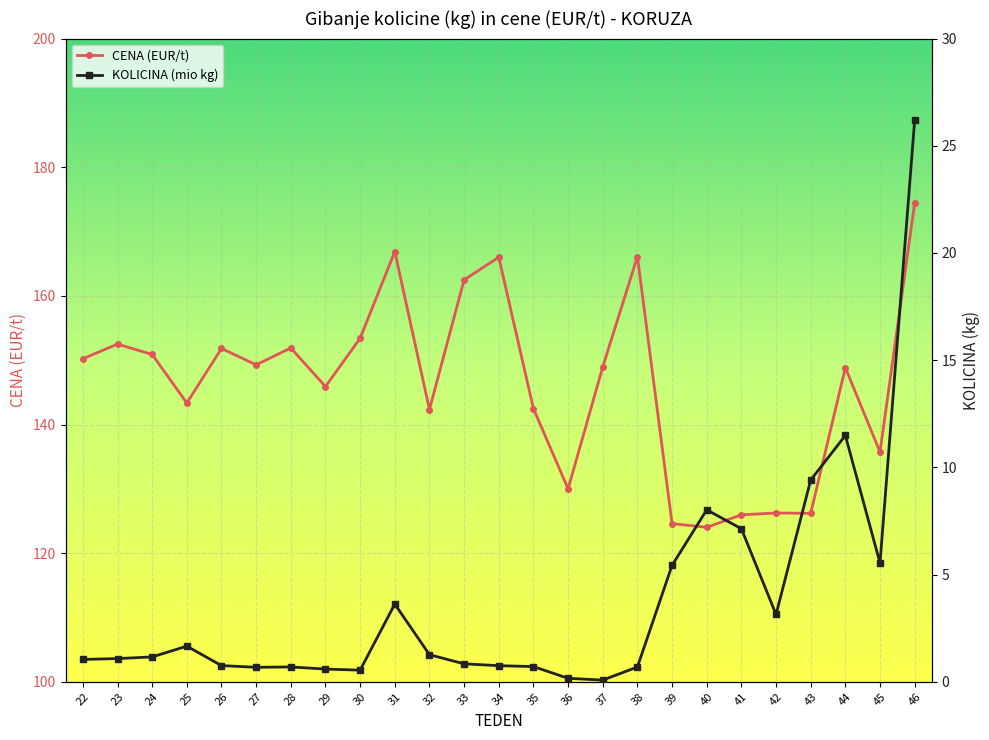

What is the total value across all series at 41?

133.1